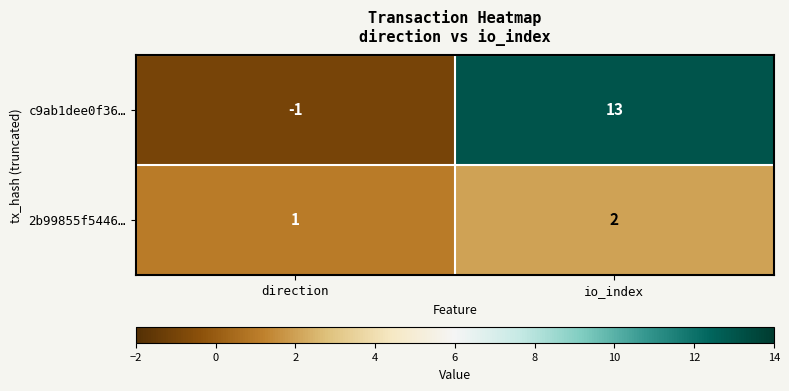

How many series are shown in this chart?

2